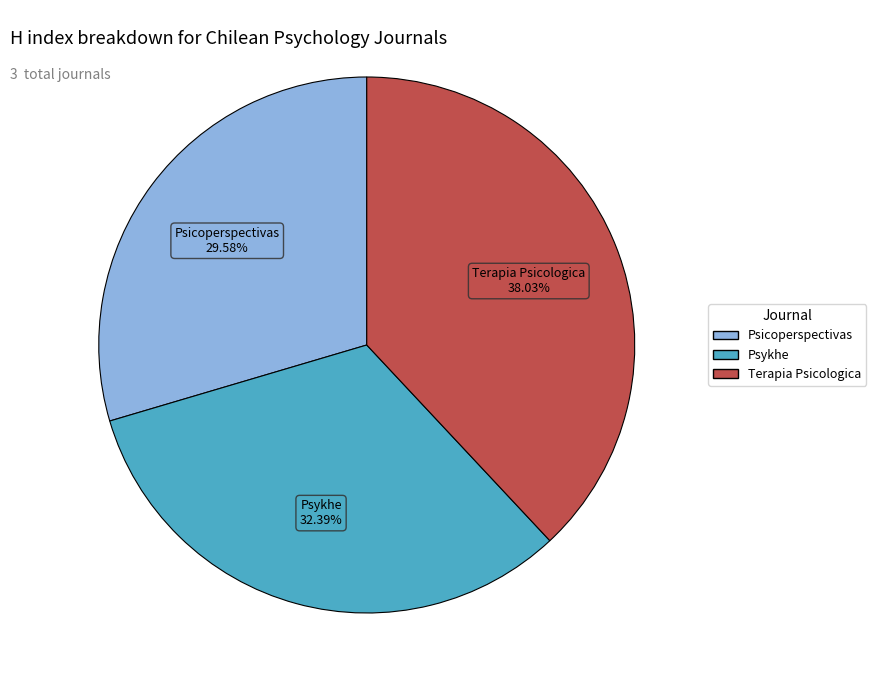

Which slice is the smallest?

Psicoperspectivas